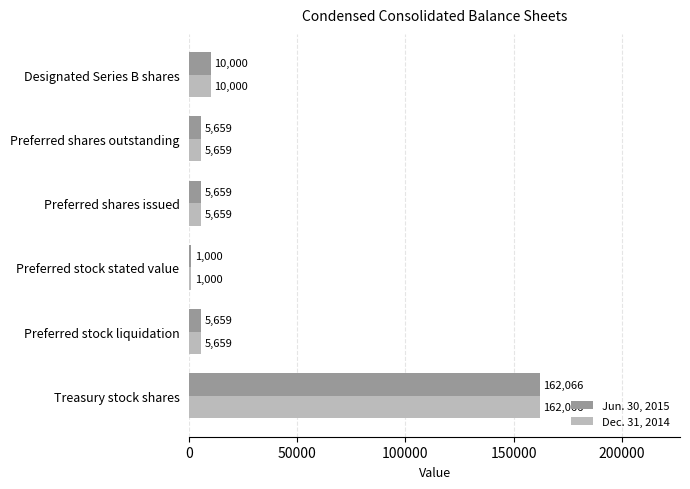

At which category is the sum across all series the highest?

Treasury stock shares